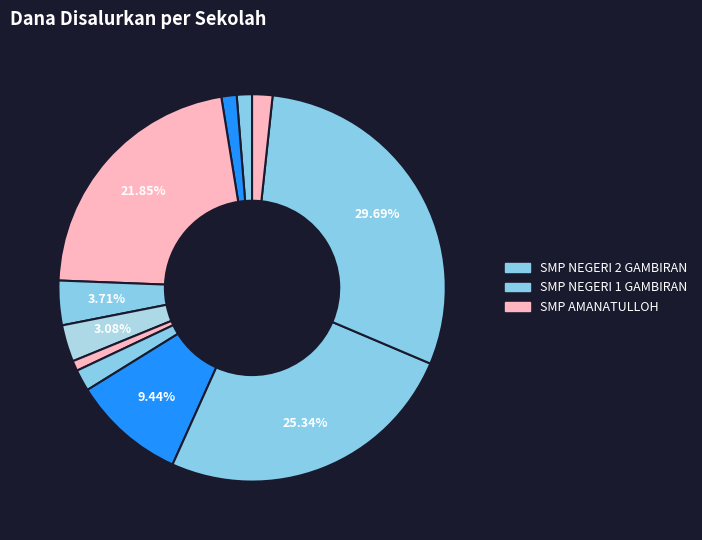

What is the largest slice in the pie chart?

SMP NEGERI 2 GAMBIRAN